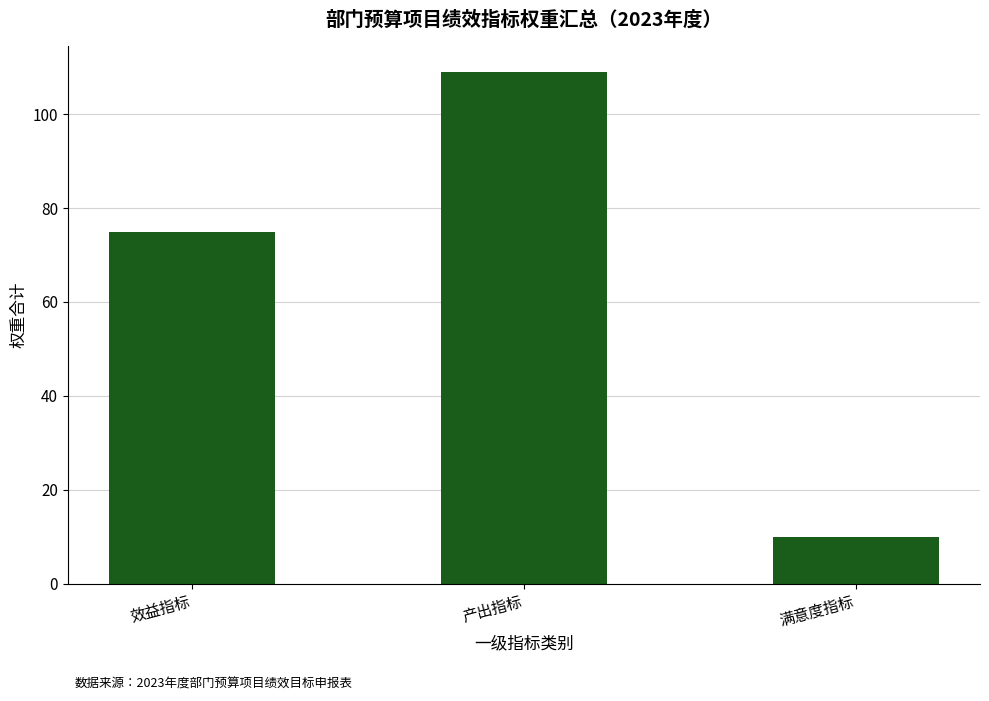

Reading left to right, list all the values displayed in this chart.

75	109	10